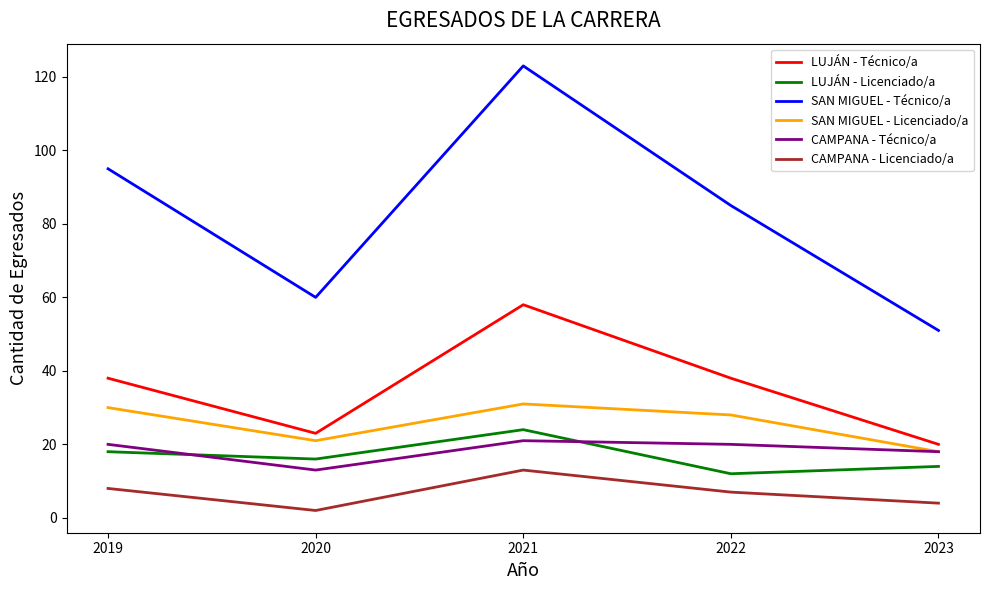

Reading left to right, list all the values displayed in this chart.

LUJÁN - Técnico/a: 2019=38	2020=23	2021=58	2022=38	2023=20
LUJÁN - Licenciado/a: 2019=18	2020=16	2021=24	2022=12	2023=14
SAN MIGUEL - Técnico/a: 2019=95	2020=60	2021=123	2022=85	2023=51
SAN MIGUEL - Licenciado/a: 2019=30	2020=21	2021=31	2022=28	2023=18
CAMPANA - Técnico/a: 2019=20	2020=13	2021=21	2022=20	2023=18
CAMPANA - Licenciado/a: 2019=8	2020=2	2021=13	2022=7	2023=4